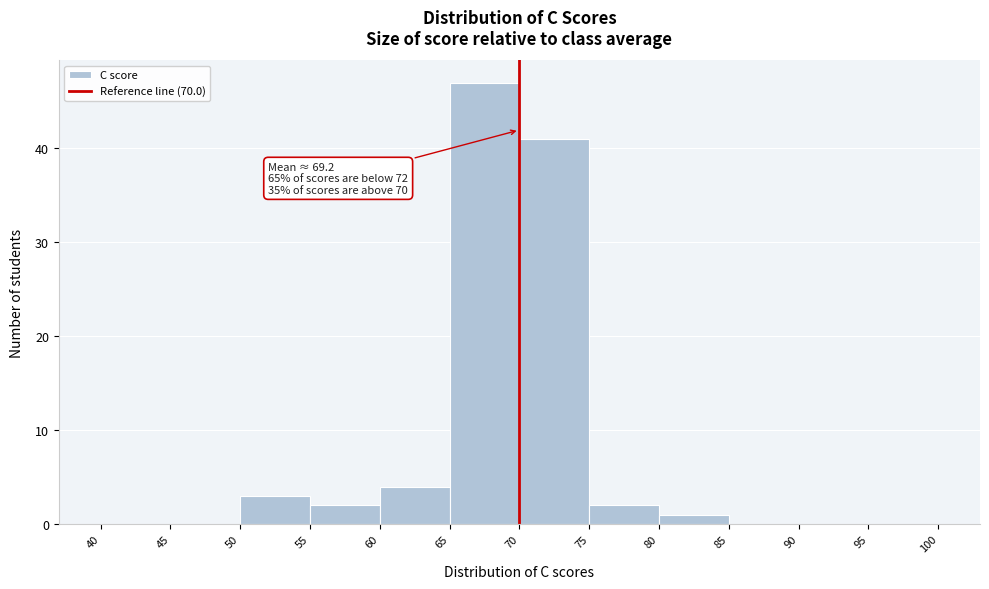

Over which range of the x-axis is the bar tallest?

65 to 70